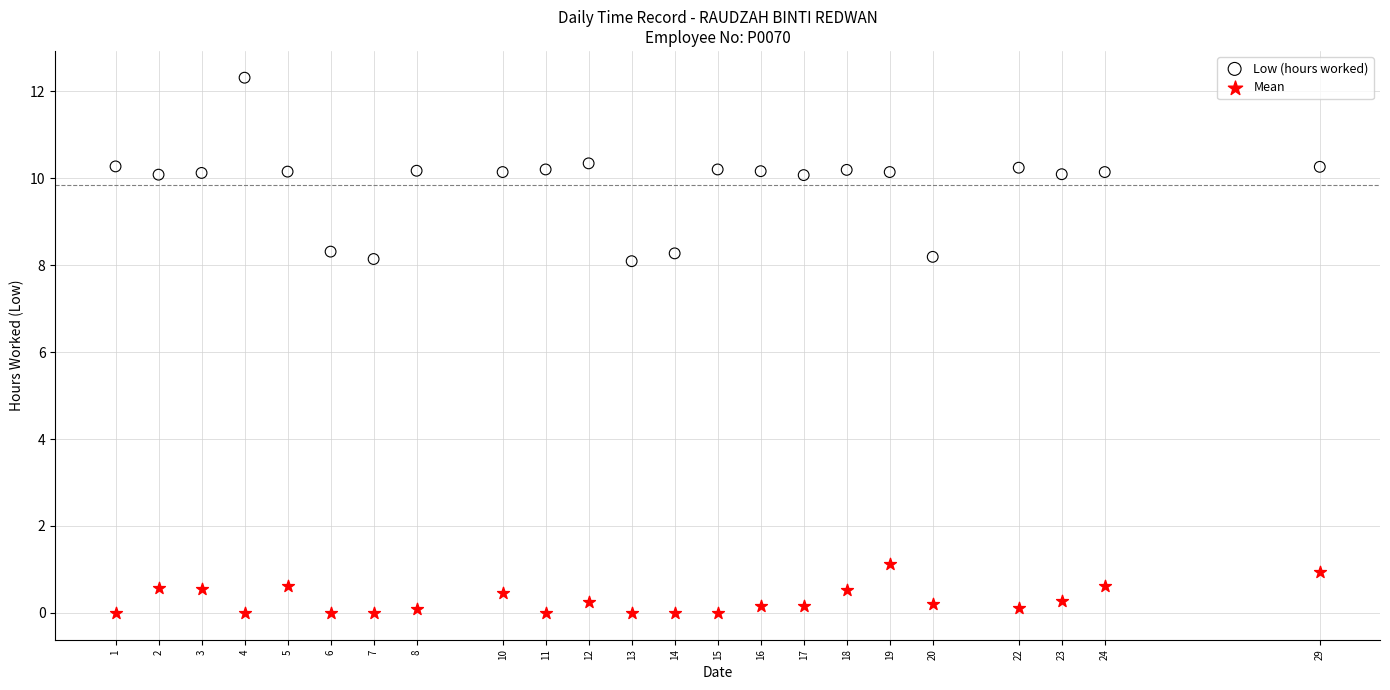

Across all data points, what is the range of Y values (max minus min)?

12.3